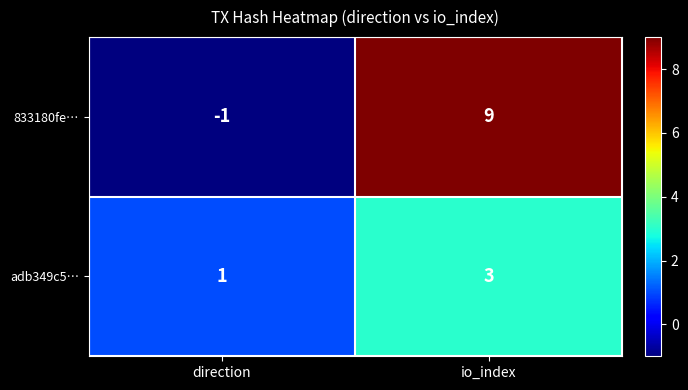

At direction, list the series in order from smallest to largest.

833180fe…, adb349c5…